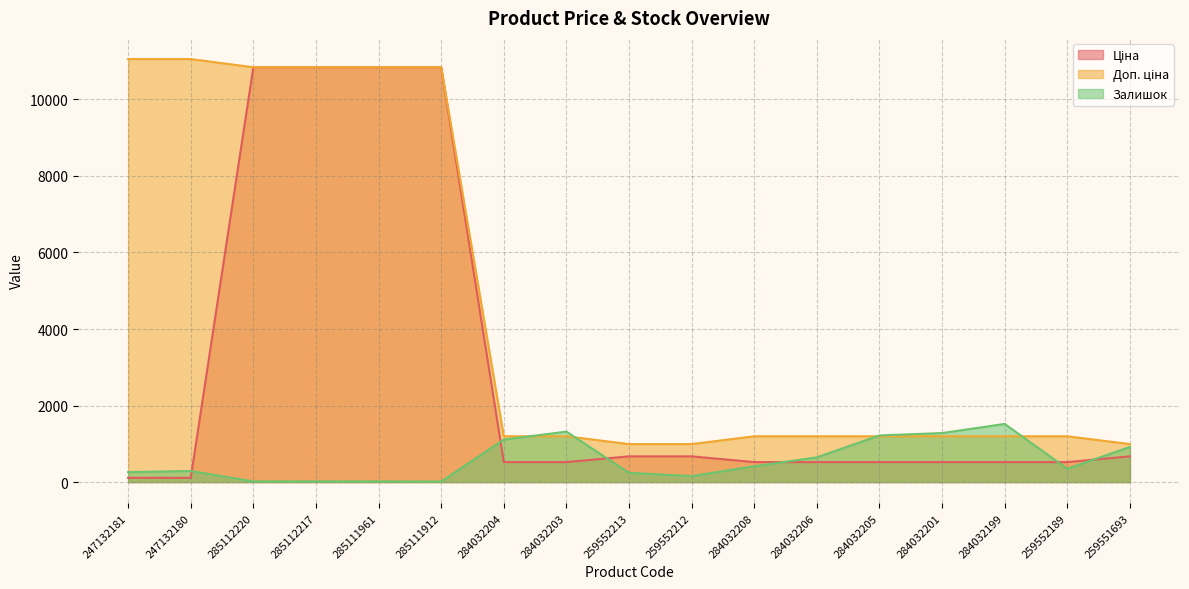

How many times do Доп. ціна and Залишок cross each other?

4